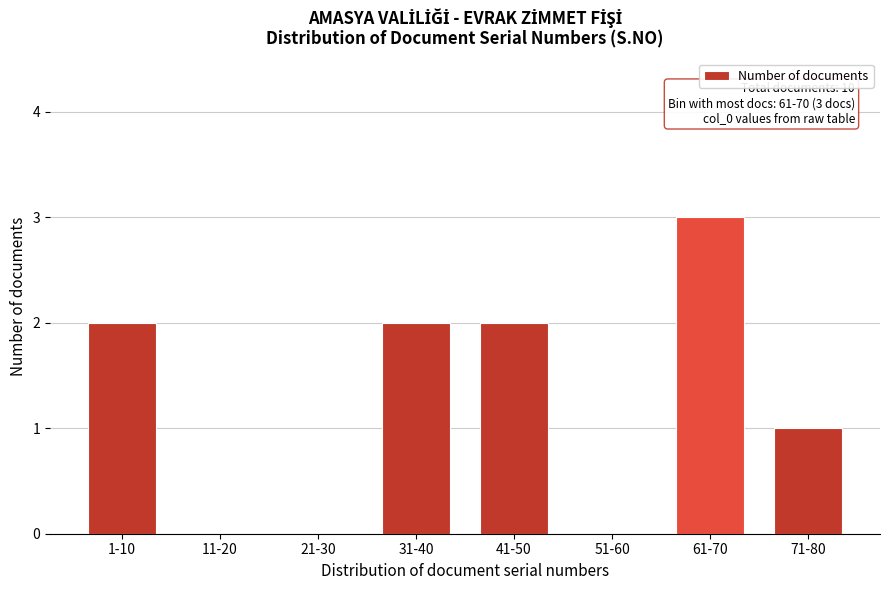

Reading right to left, extract all data points from this chart.

71-80=1	61-70=3	51-60=0	41-50=2	31-40=2	21-30=0	11-20=0	1-10=2